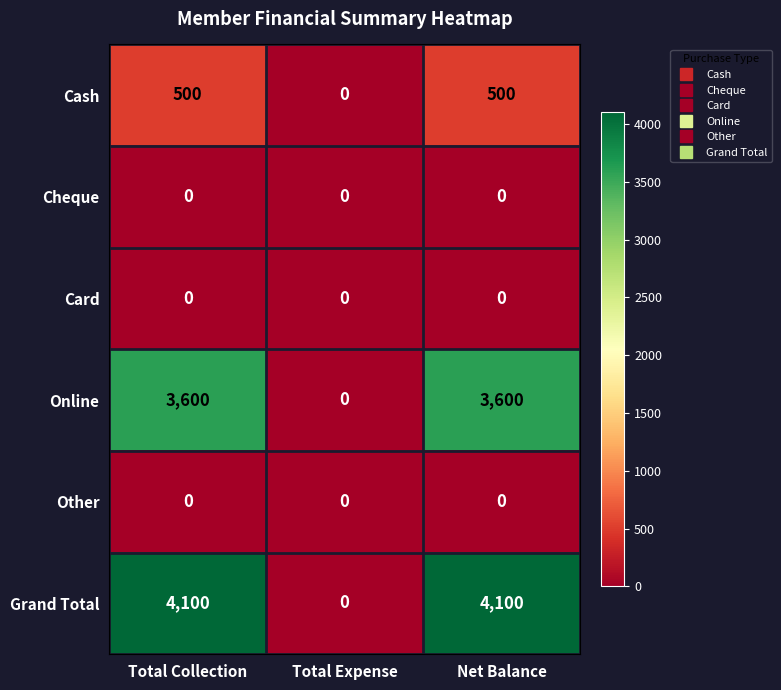

What is the difference between the second highest and minimum values in the Grand Total series?

4100